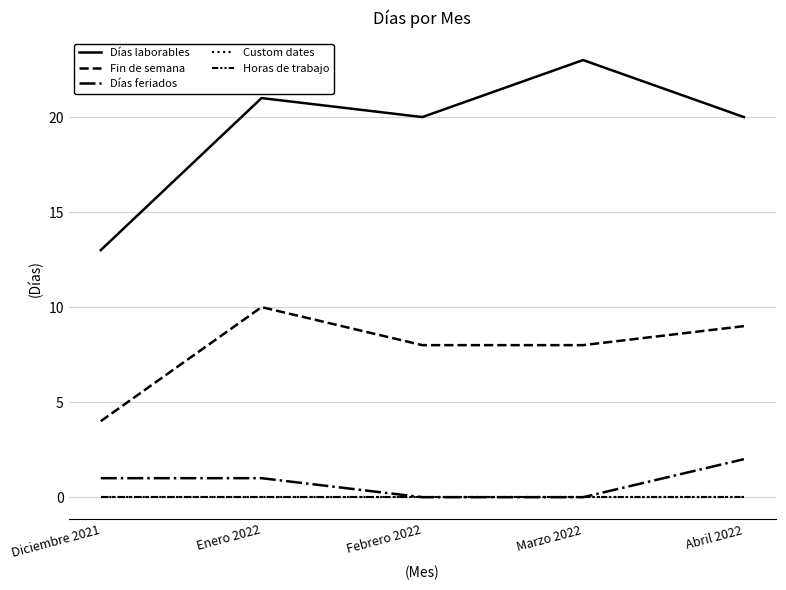

Does the chart have visible grid lines?

Yes